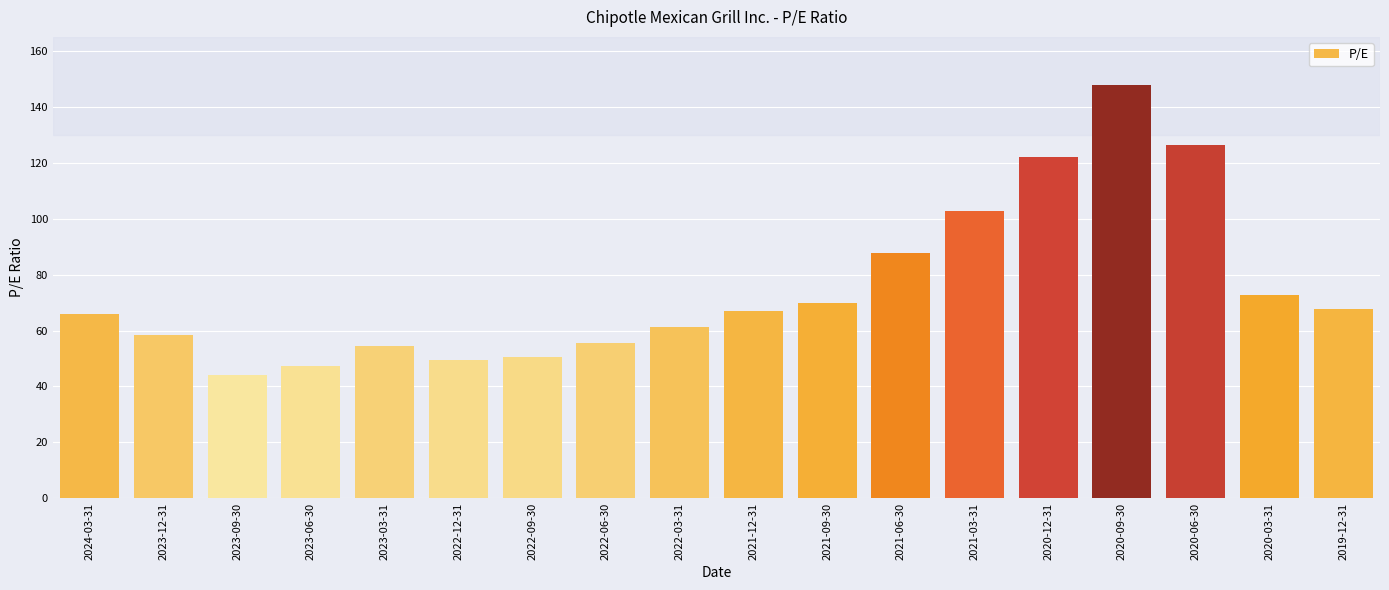

What is the smallest value displayed?

44.3